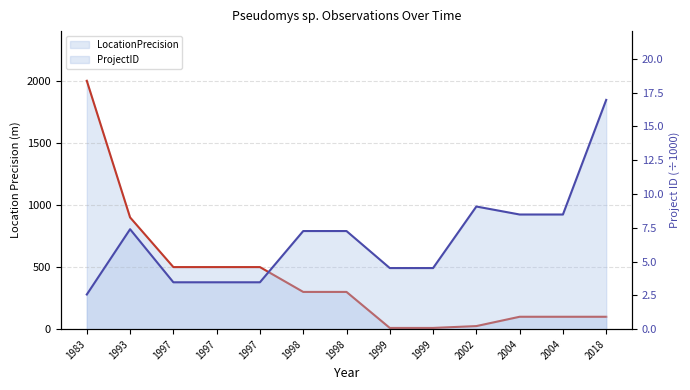

What is the difference between the LocationPrecision values at 1993 and 1997?

400.0